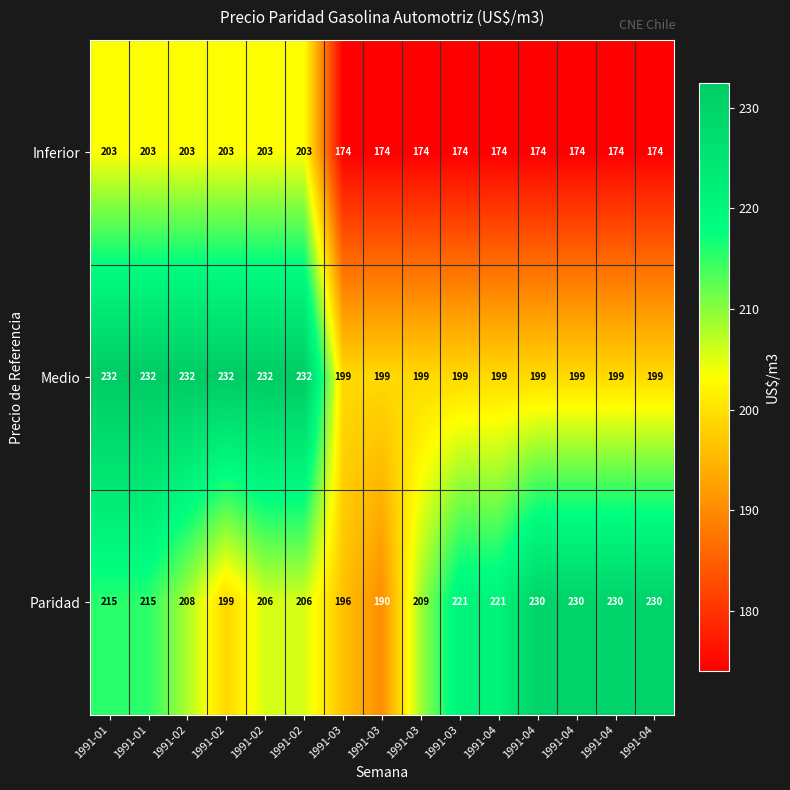

Reading left to right, list all the values displayed in this chart.

Inferior: 1991-01=203.0	1991-01=203.0	1991-02=203.0	1991-02=203.0	1991-02=203.0	1991-02=203.0	1991-03=174.0	1991-03=174.0	1991-03=174.0	1991-03=174.0	1991-04=174.0	1991-04=174.0	1991-04=174.0	1991-04=174.0	1991-04=174.0
Medio: 1991-01=232.0	1991-01=232.0	1991-02=232.0	1991-02=232.0	1991-02=232.0	1991-02=232.0	1991-03=199.0	1991-03=199.0	1991-03=199.0	1991-03=199.0	1991-04=199.0	1991-04=199.0	1991-04=199.0	1991-04=199.0	1991-04=199.0
Paridad: 1991-01=215.0	1991-01=215.0	1991-02=208.0	1991-02=199.0	1991-02=206.0	1991-02=206.0	1991-03=196.0	1991-03=190.0	1991-03=209.0	1991-03=221.0	1991-04=221.0	1991-04=230.0	1991-04=230.0	1991-04=230.0	1991-04=230.0